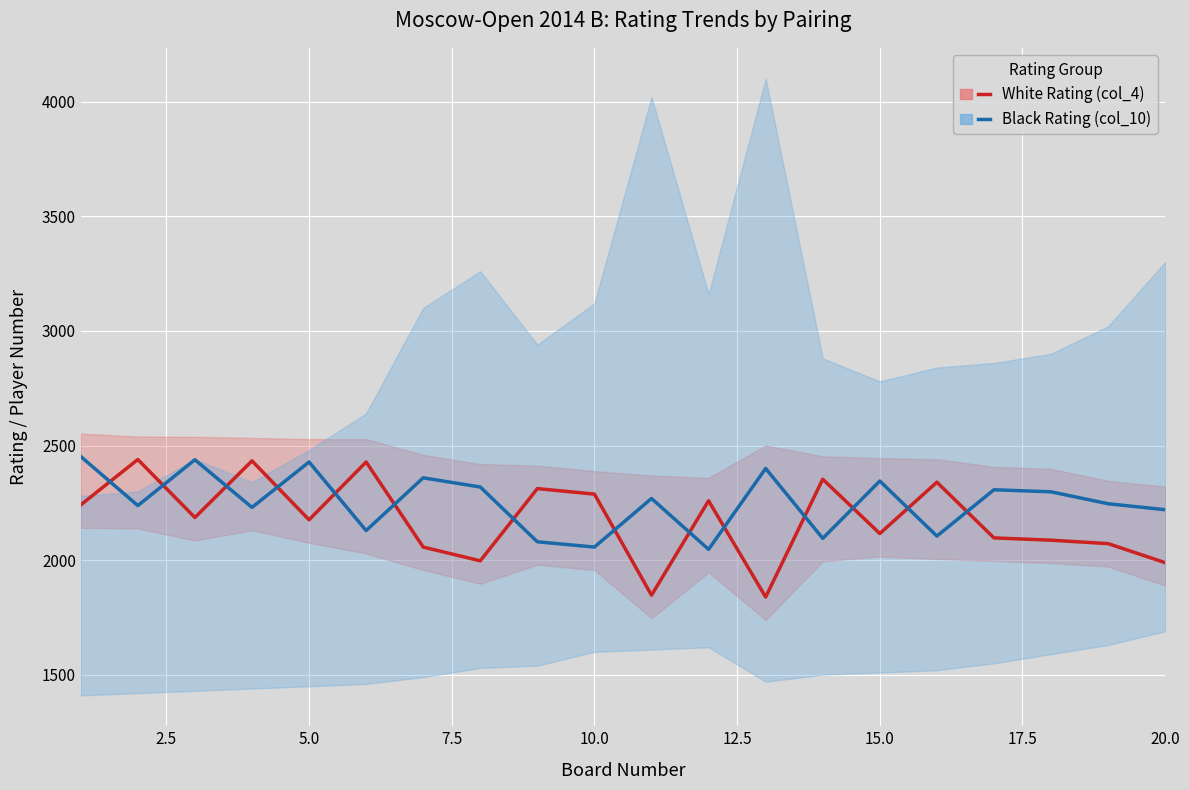

The White Rating (col_4) series shows 1040 at 5.0. True or false?

False